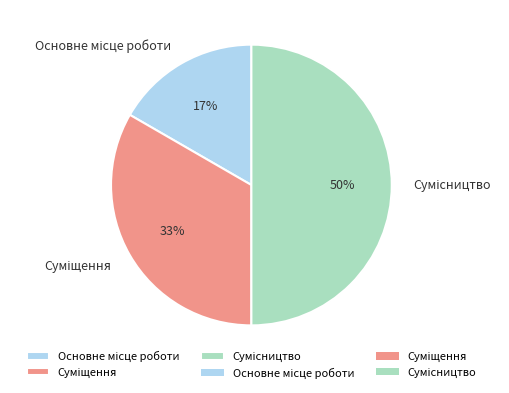

To the nearest percent, what is the average slice percentage?

33%